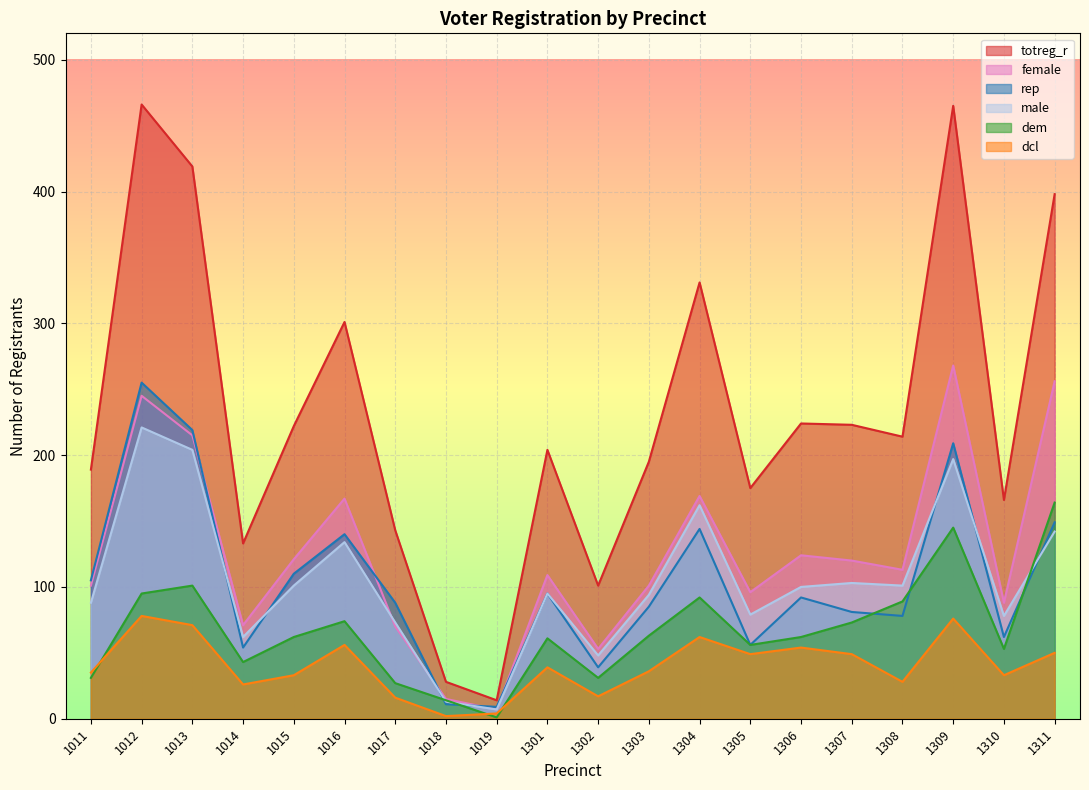

Reading right to left, what are all the values shown in this chart?

totreg_r: 398	166	465	214	223	224	175	331	195	101	204	14	28	143	301	222	133	419	466	189
female: 256	88	268	113	120	124	96	169	101	53	109	7	15	70	167	121	71	215	245	101
rep: 149	62	209	78	81	92	56	144	85	39	95	9	11	88	140	110	54	219	255	105
male: 142	78	197	101	103	100	79	162	94	48	95	7	13	73	134	101	62	204	221	88
dem: 164	53	145	89	73	62	56	92	63	31	61	1	14	27	74	62	43	101	95	31
dcl: 50	33	76	28	49	54	49	62	36	17	39	4	2	16	56	33	26	71	78	35